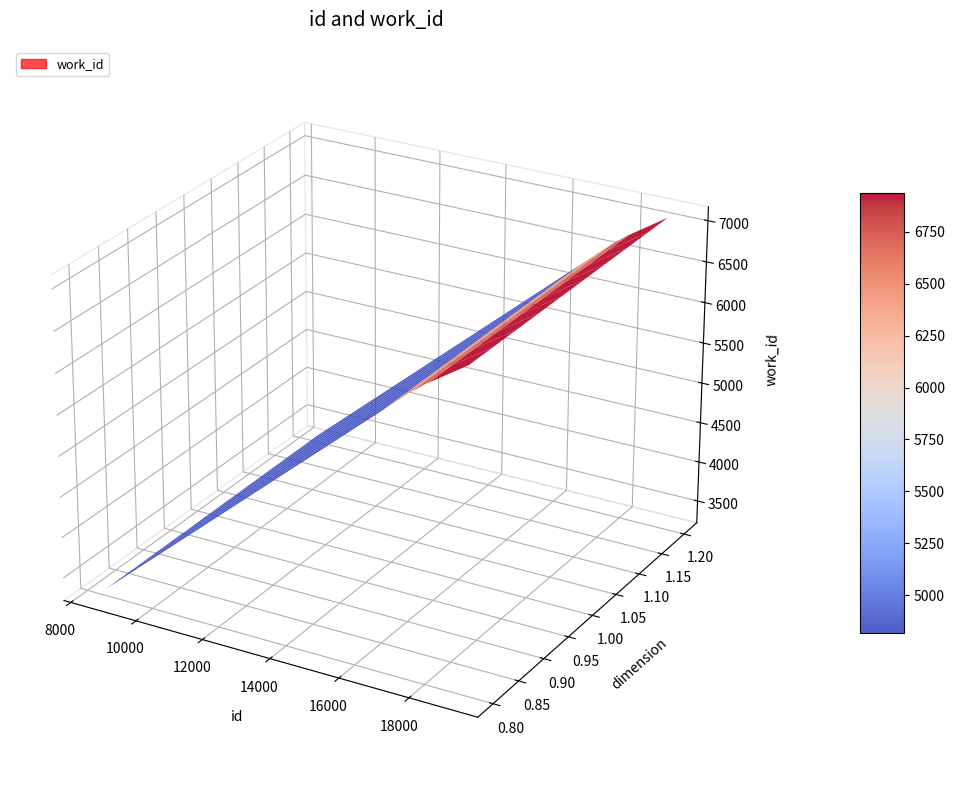

Reading right to left, what are all the values shown in this chart?

7088	6782	6781	6781	6781	6781	6626	6626	6335	3297